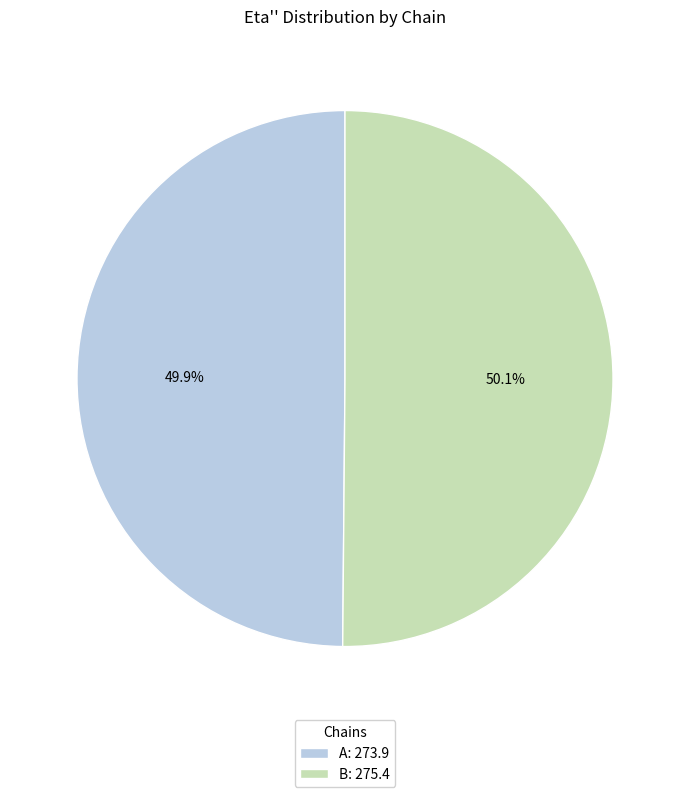

Combined, what portion of the pie is B and A?

100.0%